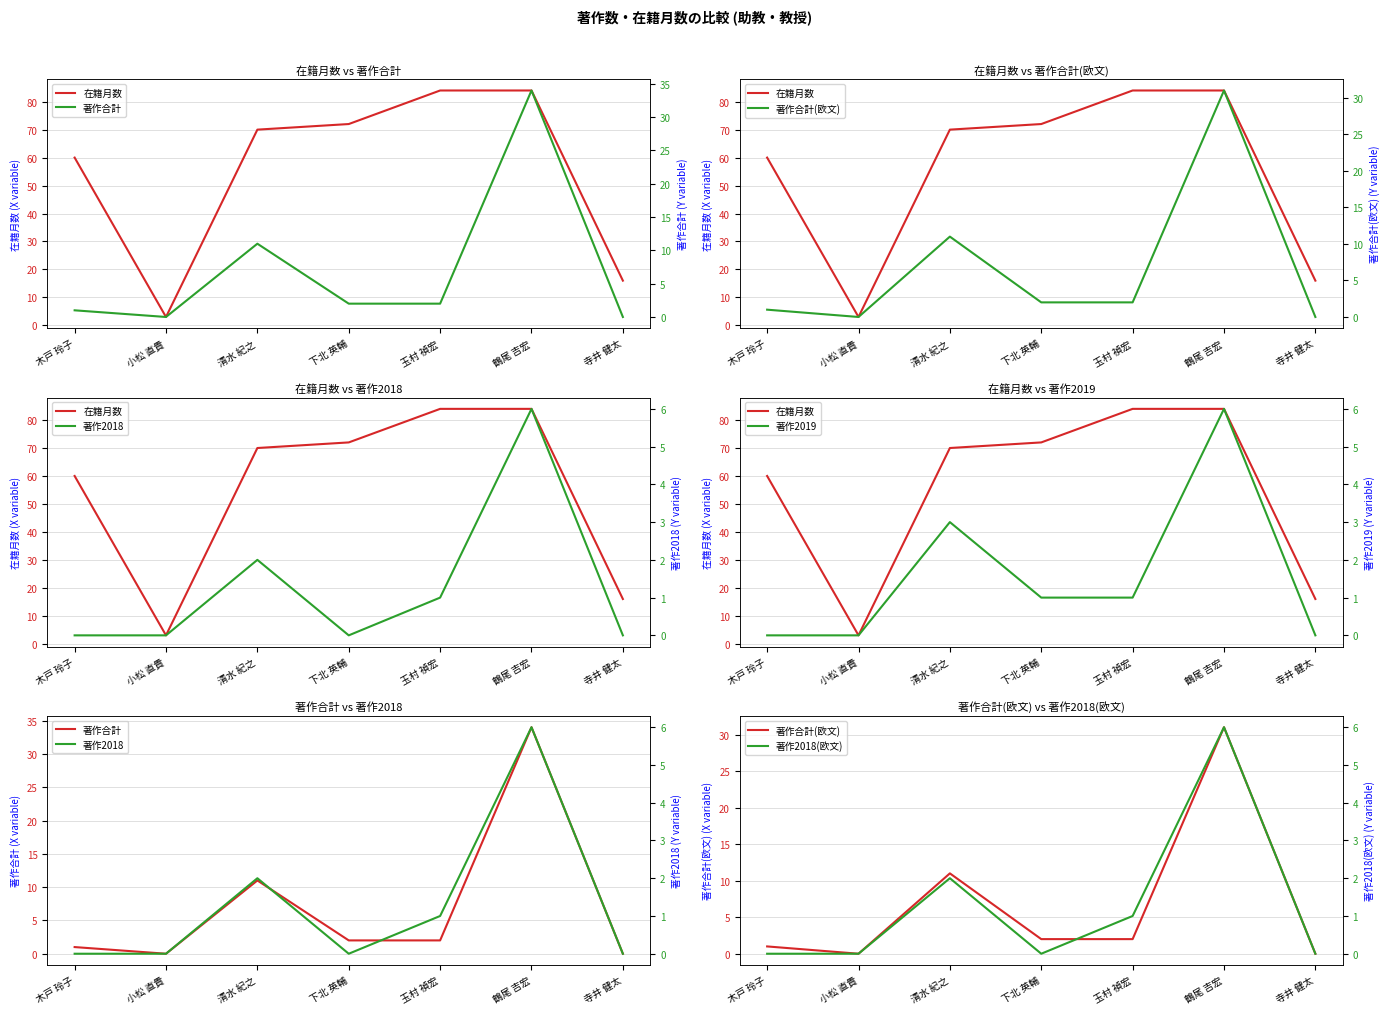

Which series changed the most between 小松 直貴 and 鶴尾 吉宏?

在籍月数